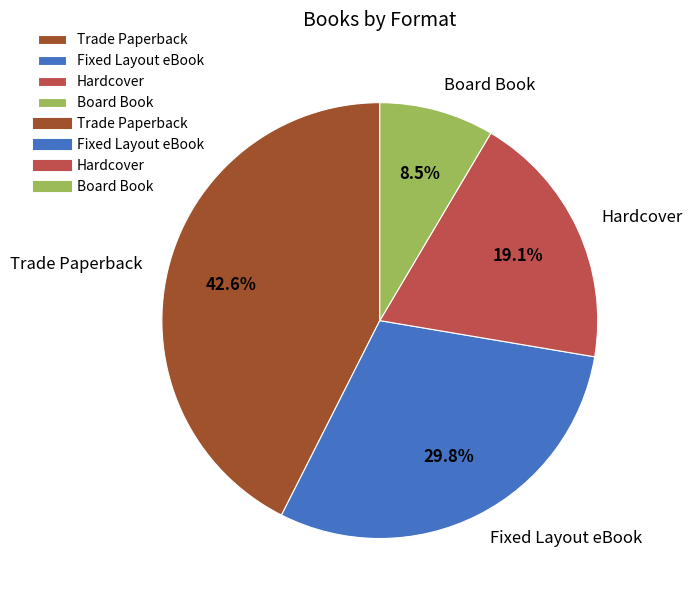

To the nearest percent, what is the difference between the largest and smallest slice percentages?

34%